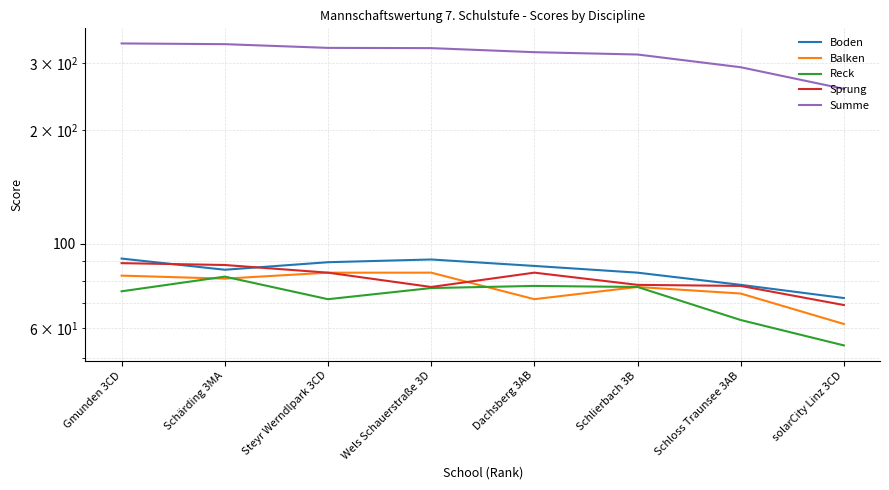

How many interior local valleys does the Balken series have?

2